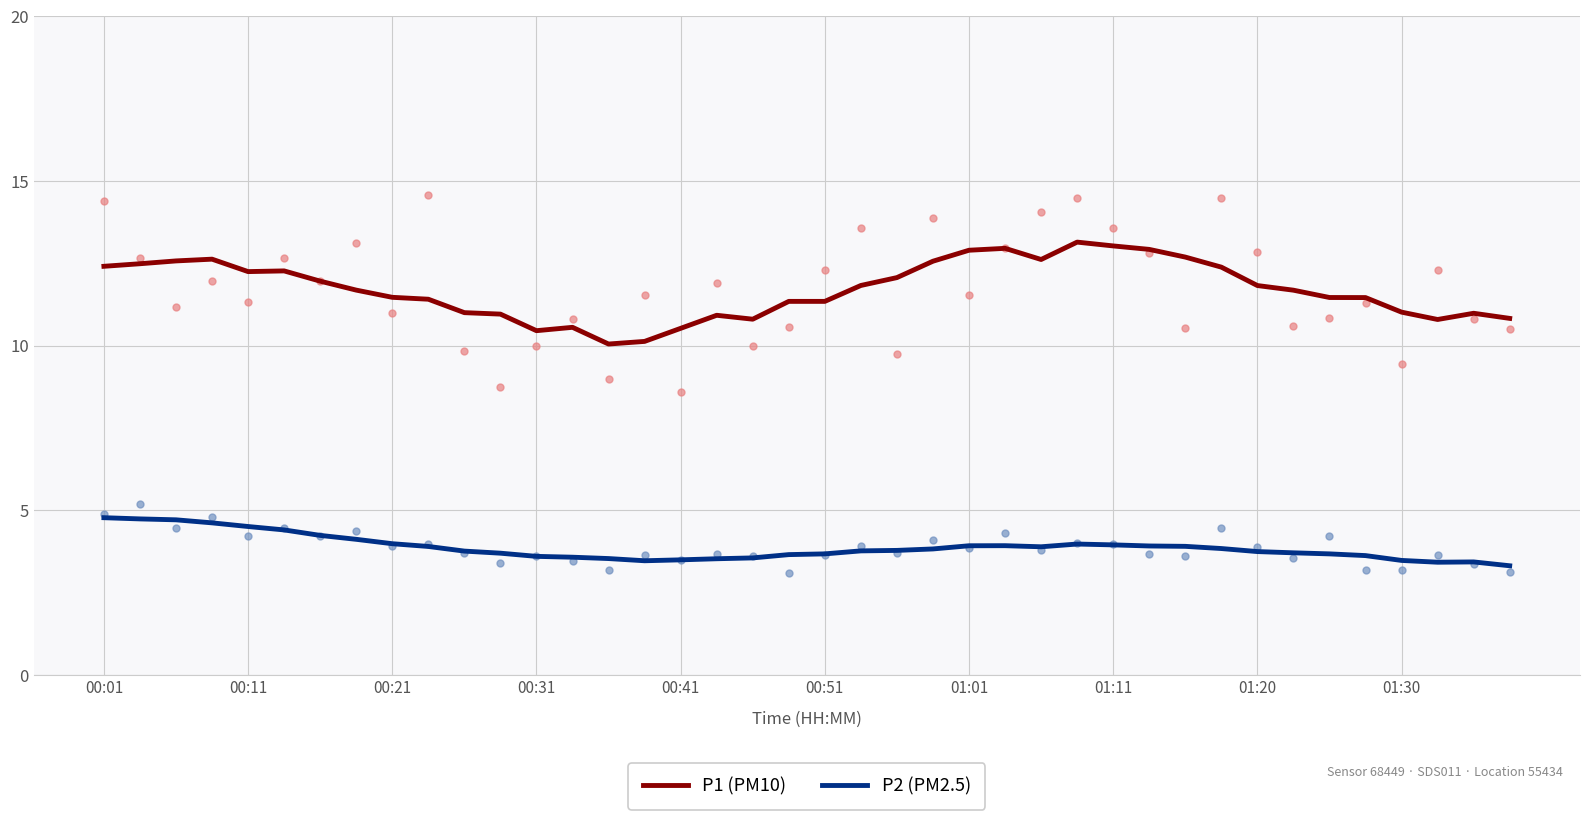

What are all the series names shown in the legend?

P1 (PM10), P2 (PM2.5)